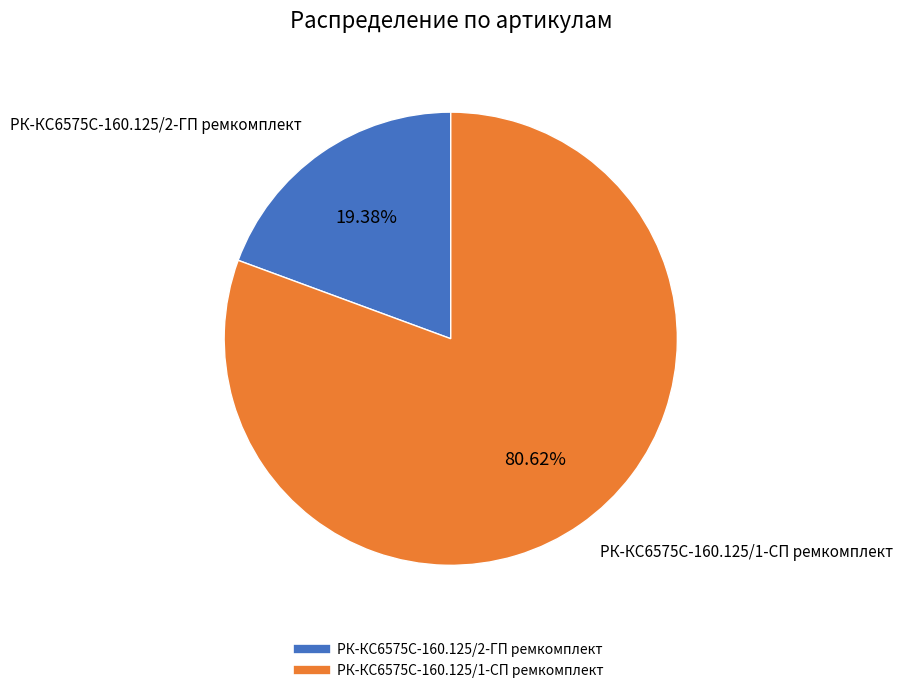

Is there a majority slice in this chart?

Yes